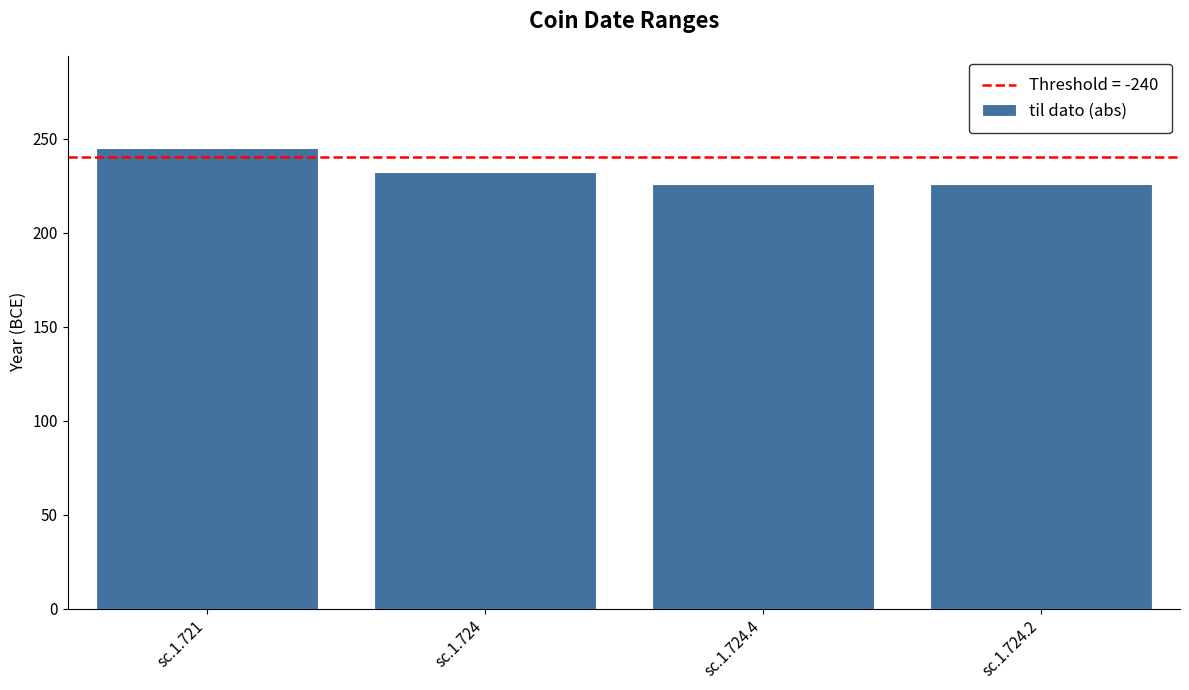

Between sc.1.724 and sc.1.724.4, which is larger?

sc.1.724